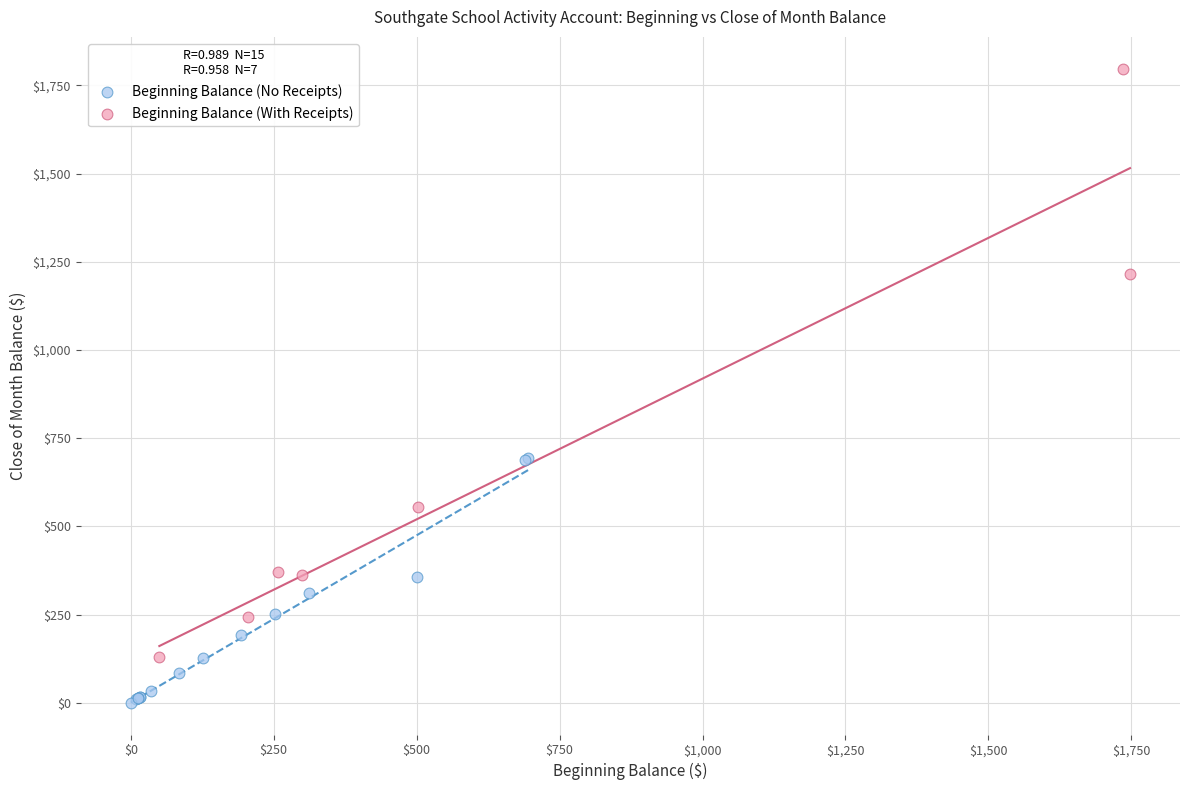

Which series reaches the minimum Y coordinate?

Beginning Balance (No Receipts)